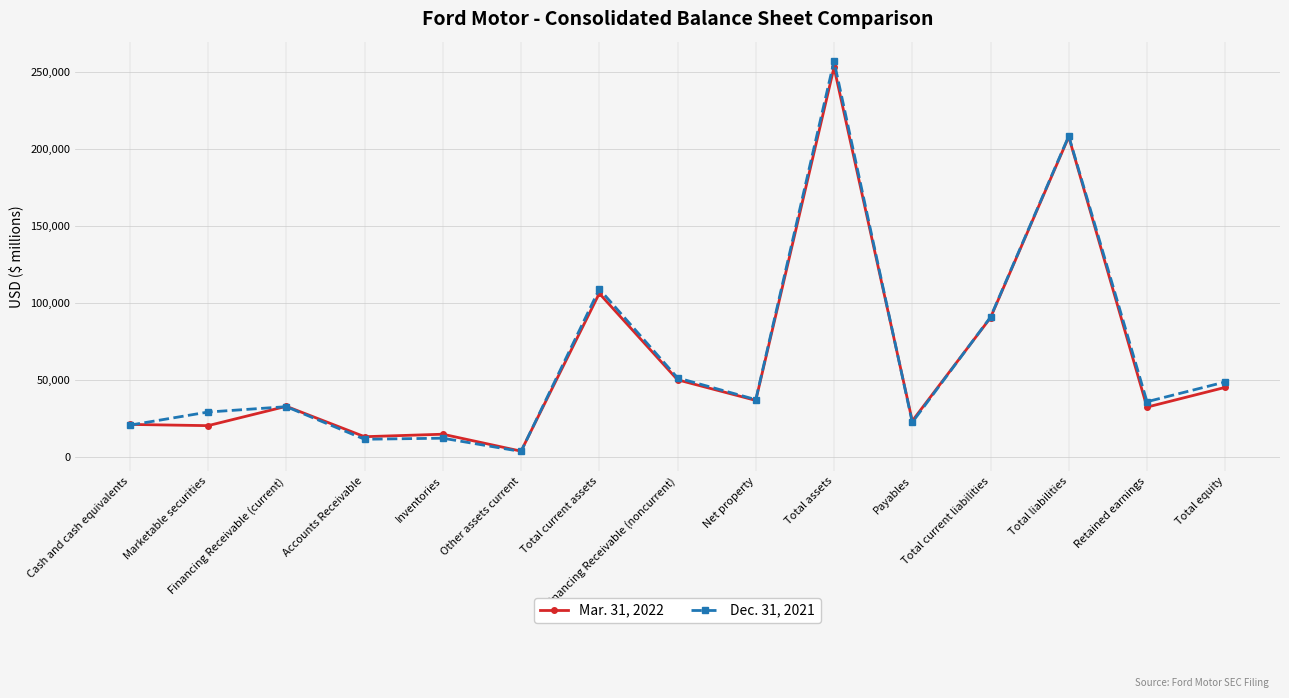

The Dec. 31, 2021 series shows 90727 at Total current liabilities. True or false?

True